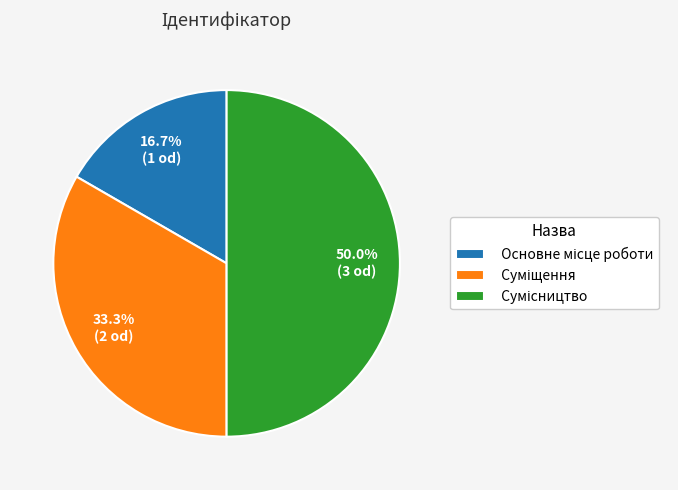

Is the sum of Сумісництво and Основне місце роботи greater than half?

Yes